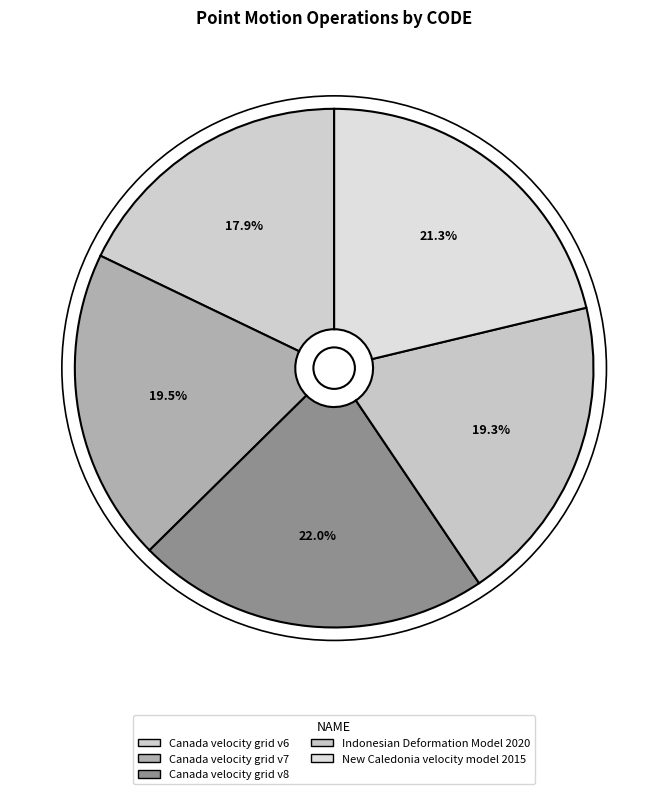

Rank the categories by value from lowest to highest.

Canada velocity grid v6, Indonesian Deformation Model 2020, Canada velocity grid v7, New Caledonia velocity model 2015, Canada velocity grid v8